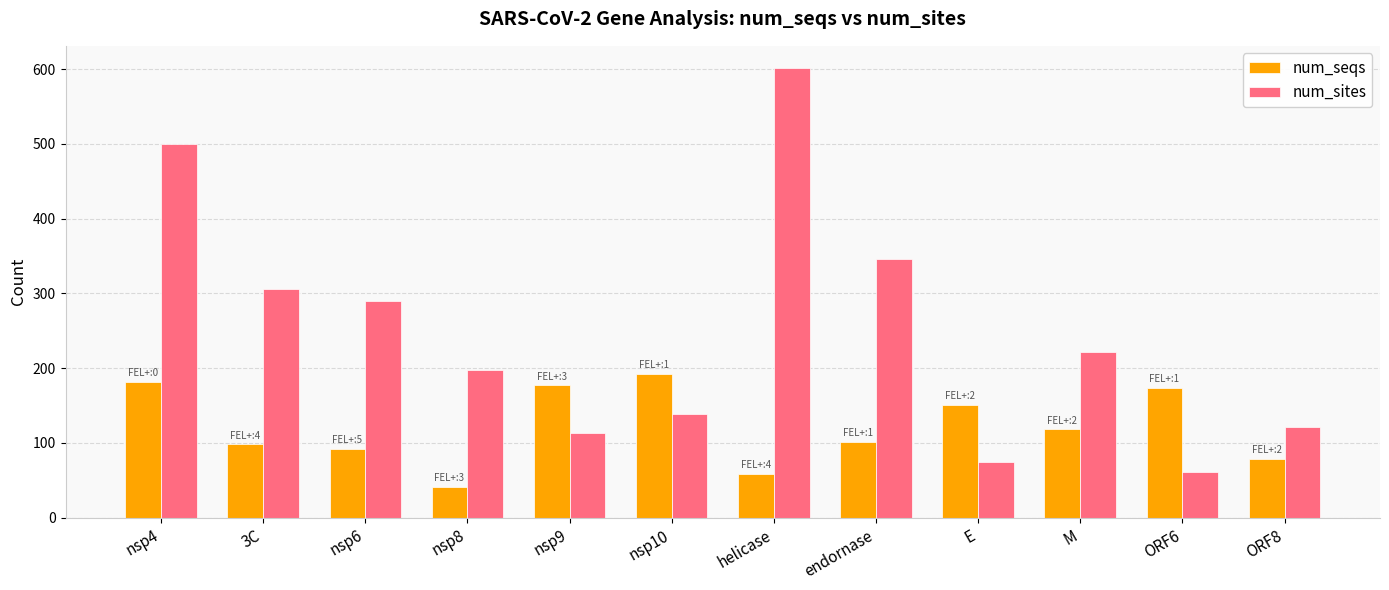

True or false: num_seqs has a value of 177 at nsp9.

True